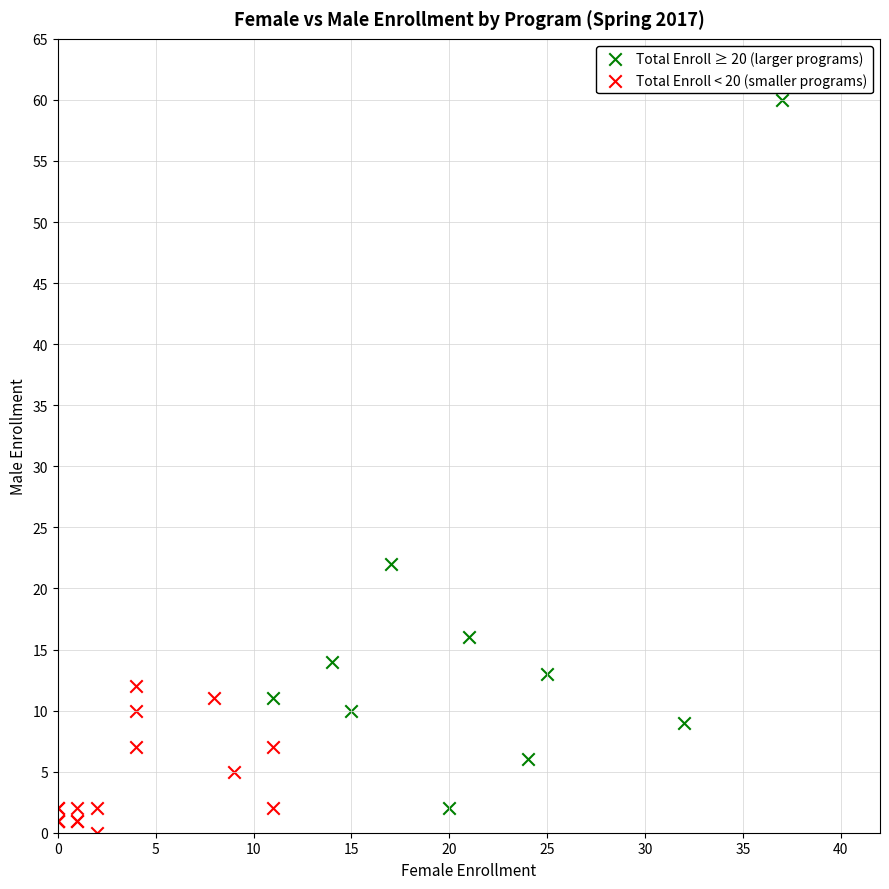

Which series contains the highest Y value?

Total Enroll ≥ 20 (larger programs)